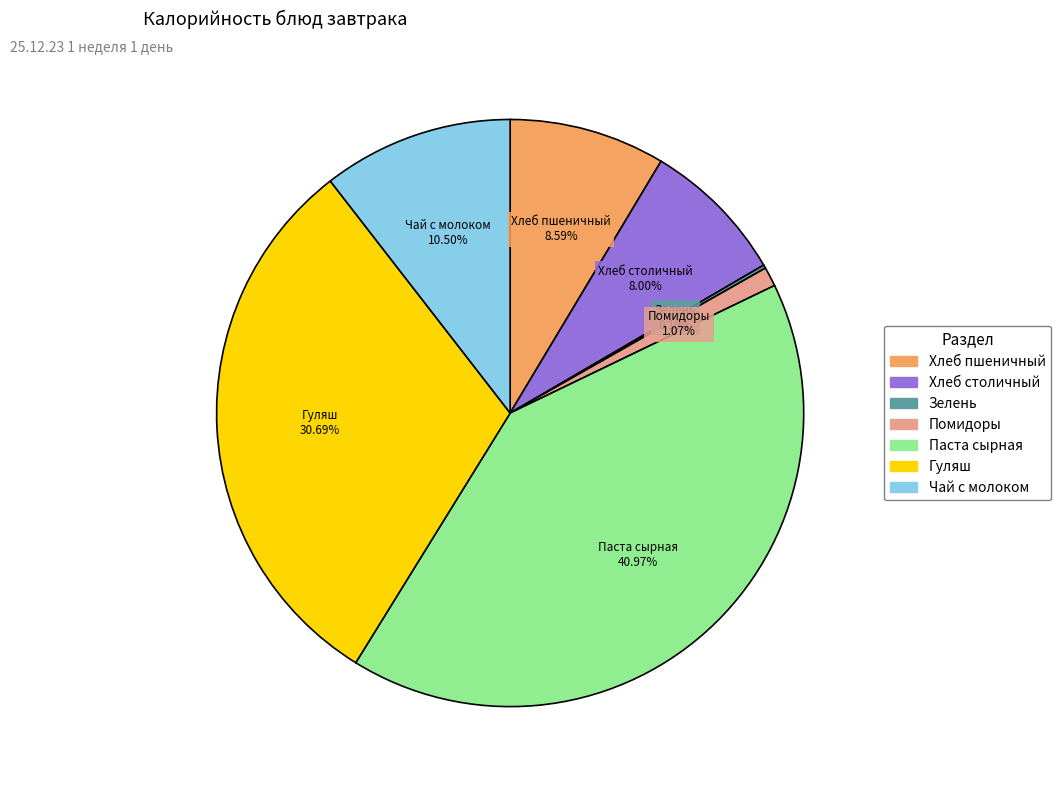

Which category has the biggest portion of the pie?

Паста сырная